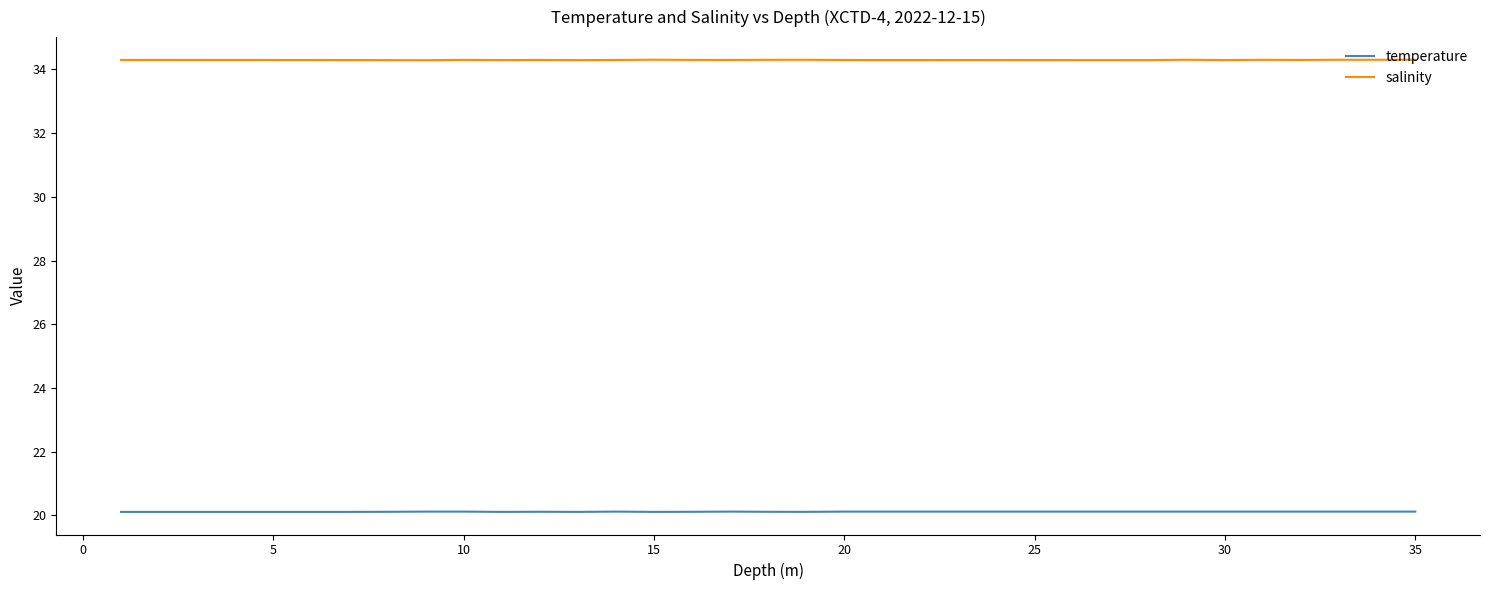

List the series in order of their peak value, lowest first.

temperature, salinity